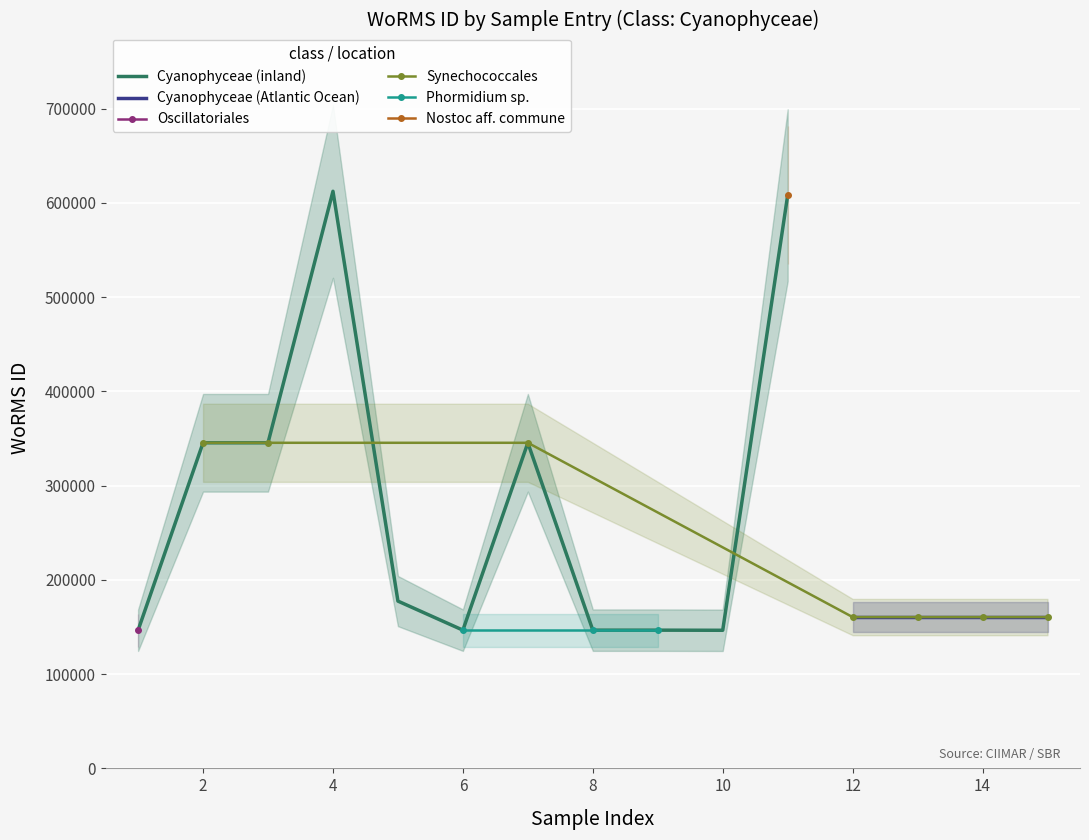

The value of Cyanophyceae (inland) at 6 is 236874. True or false?

False